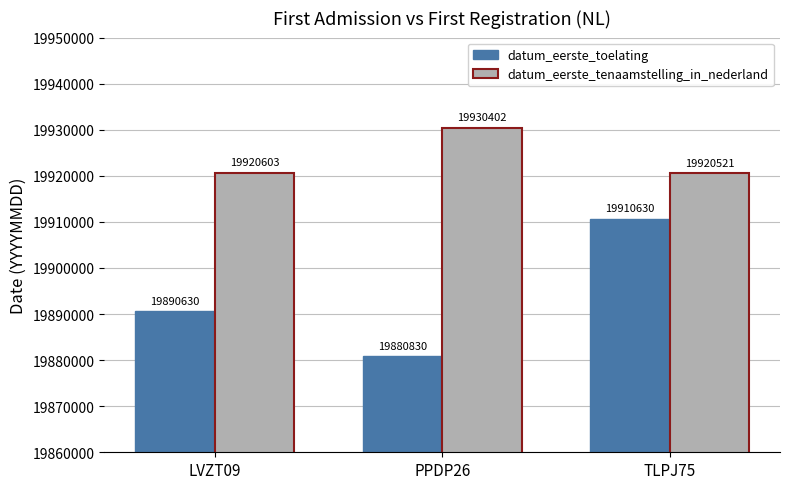

Are the bars horizontal?

No